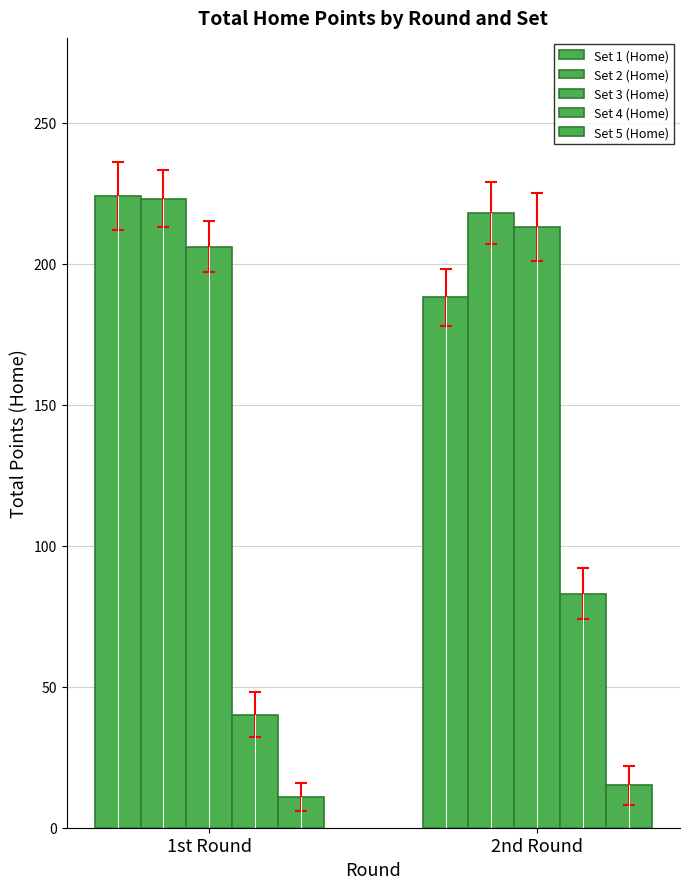

Rank the series at 1st Round from highest to lowest value.

Set 1 (Home), Set 2 (Home), Set 3 (Home), Set 4 (Home), Set 5 (Home)